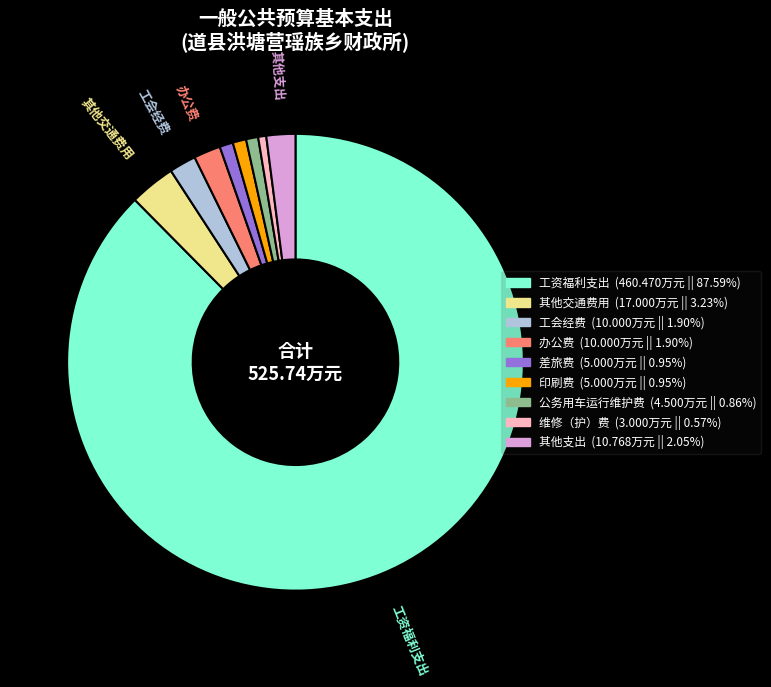

How many segments does this pie chart have?

9